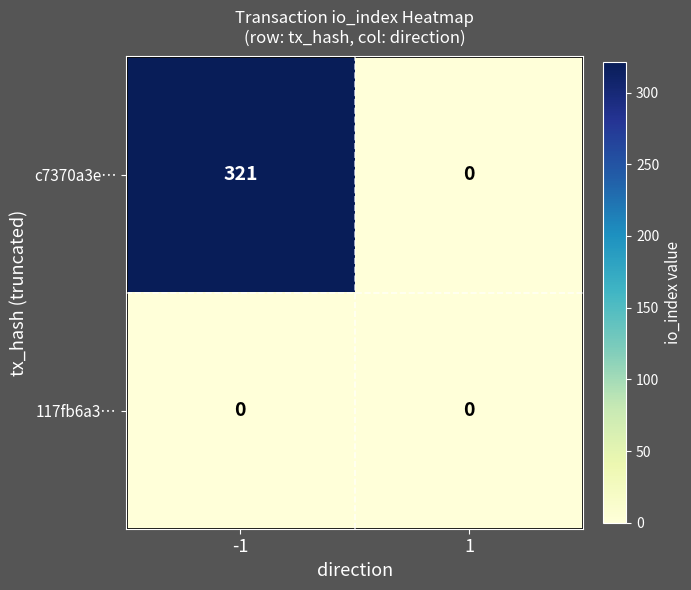

At which category is the sum across all series the highest?

-1